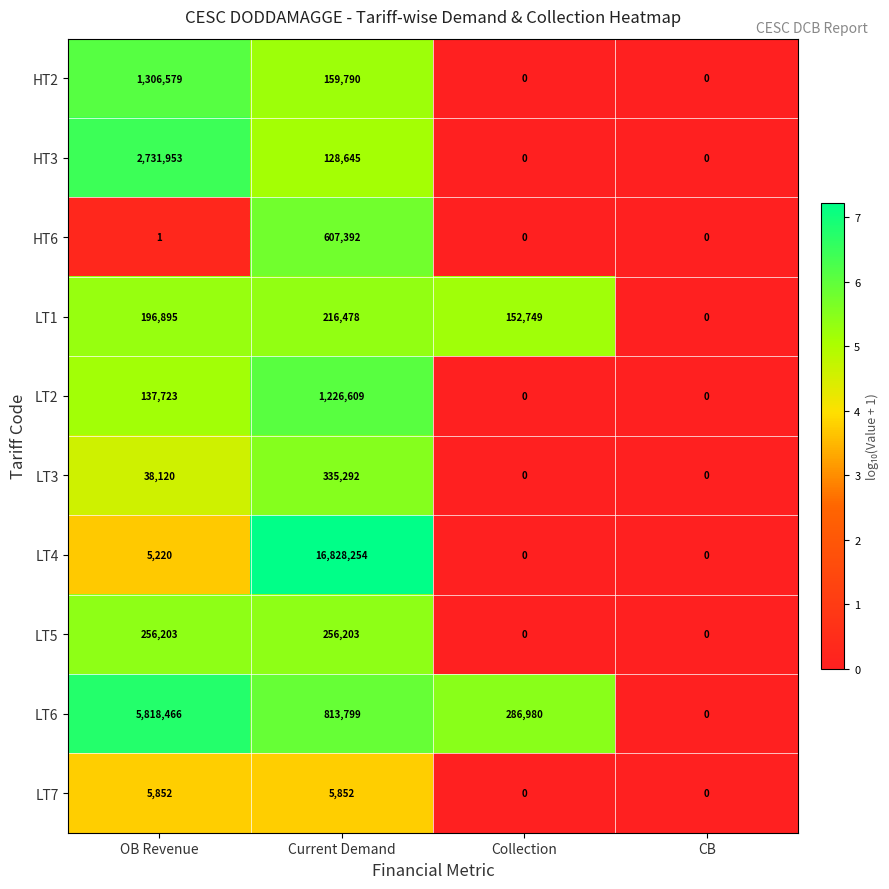

The value of LT5 at Current Demand is 256203. True or false?

True